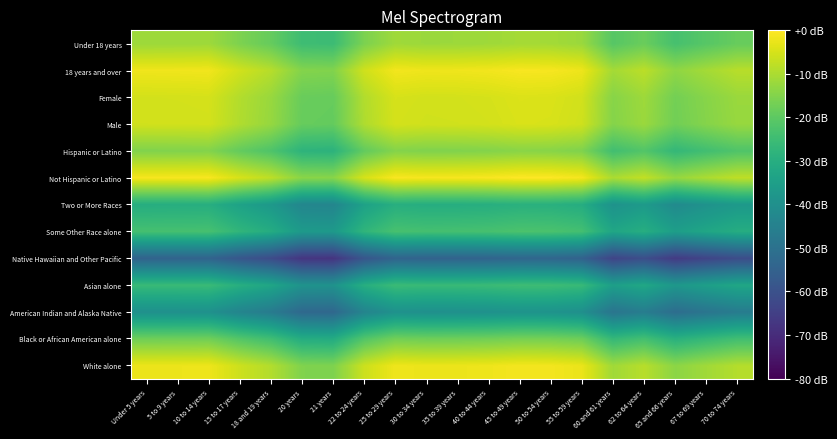

What is the total value across all series at 30 to 34 years?

-236.2